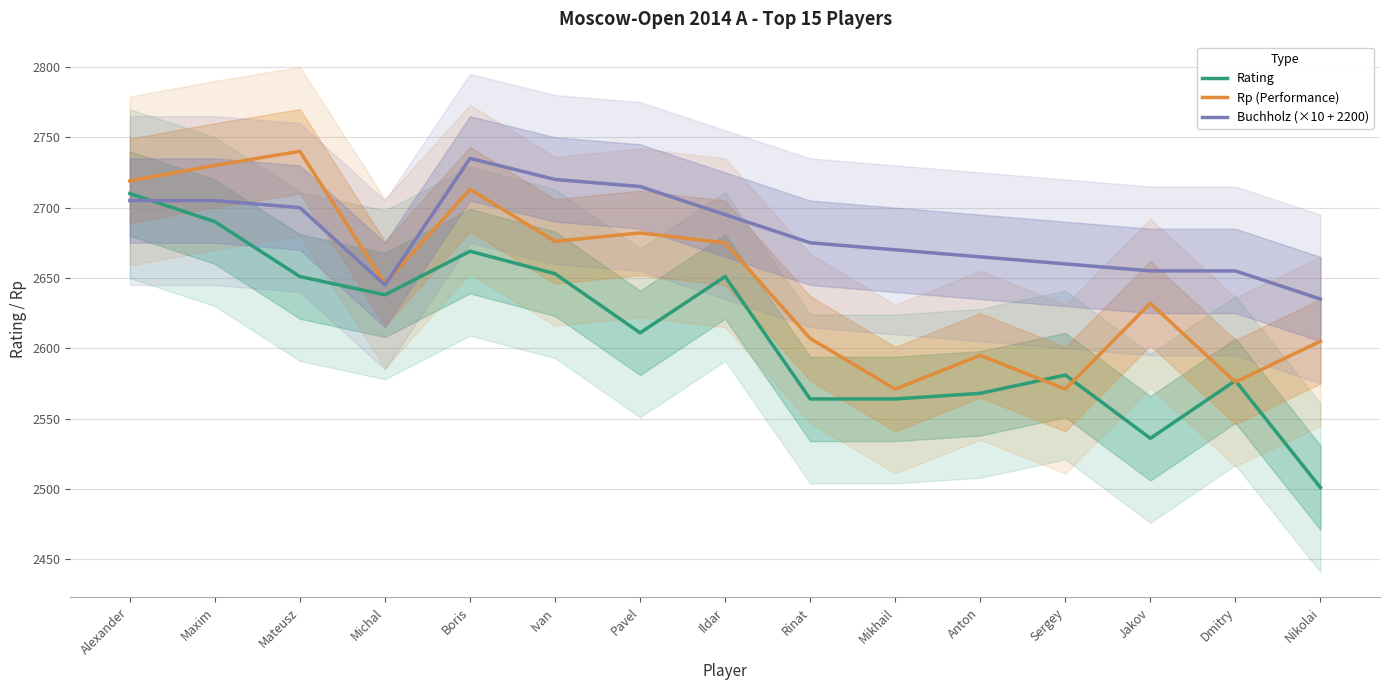

At how many categories does at least one series exceed 2673?

8